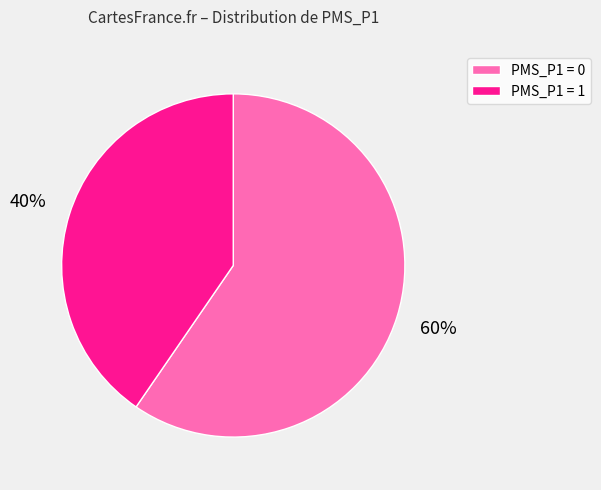

The PMS_P1 = 1 slice represents 50% of the pie. True or false?

False